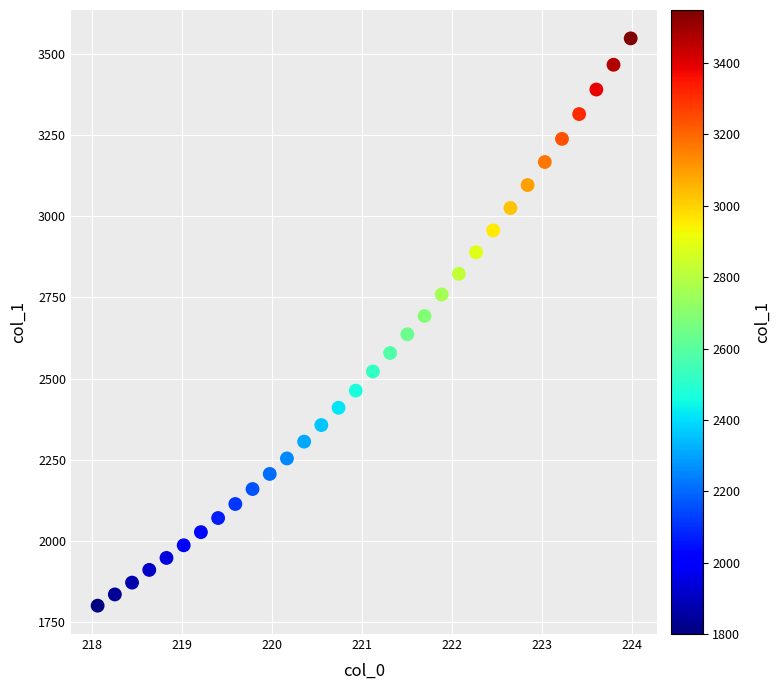

What is the range of X values (max minus min)?

5.9